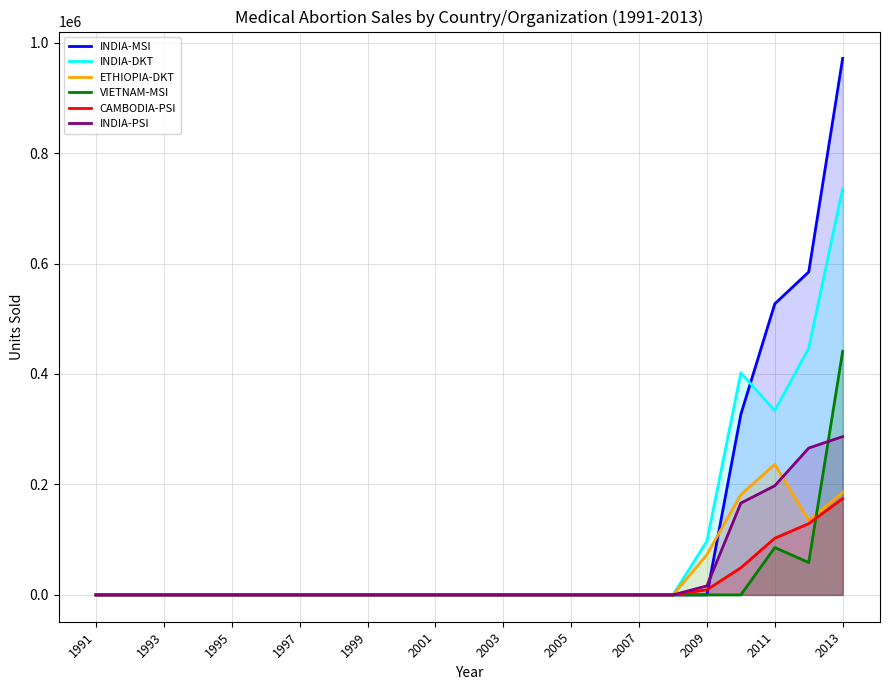

True or false: INDIA-DKT has a value of 301023 at 2007.

False